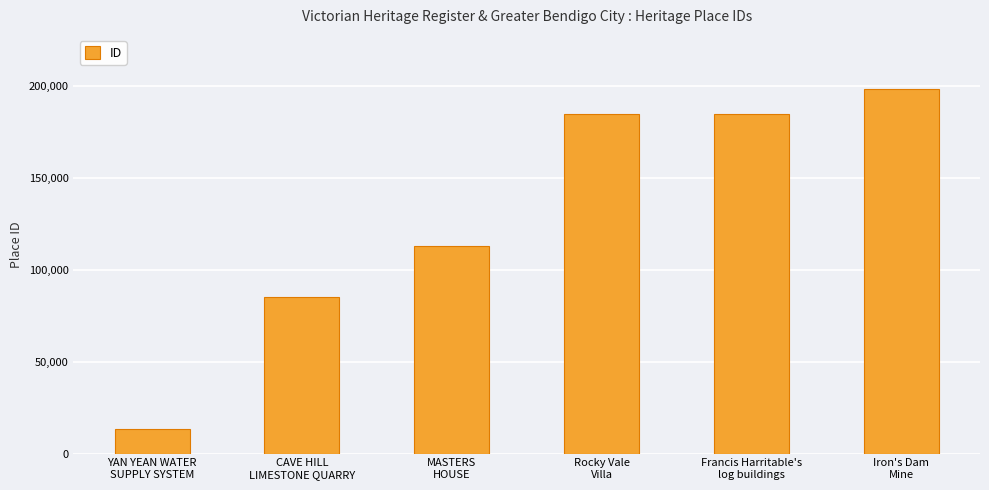

The value at MASTERS
HOUSE is 112676. True or false?

True